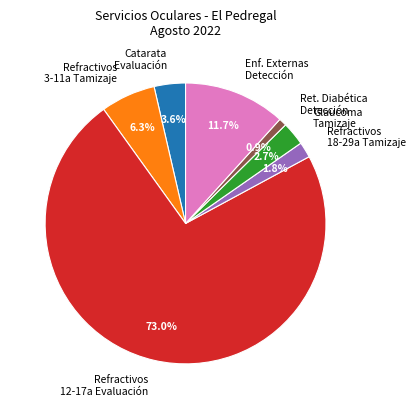

How many slices are in this pie chart?

7